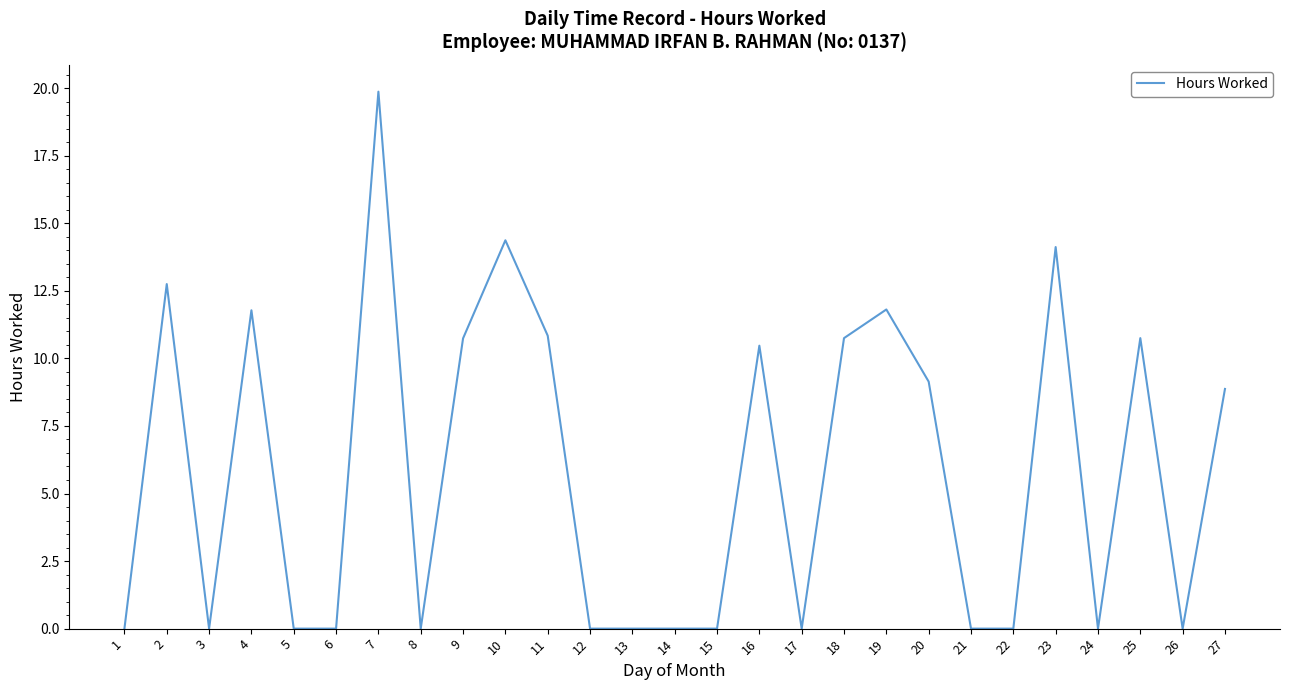

What is the difference between the values at 19 and 5?

11.8